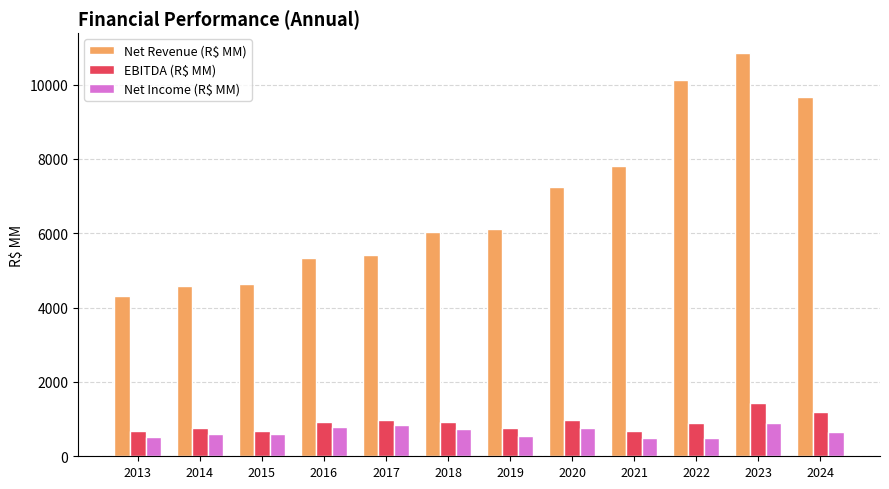

Which series has the largest total across all categories?

Net Revenue (R$ MM)